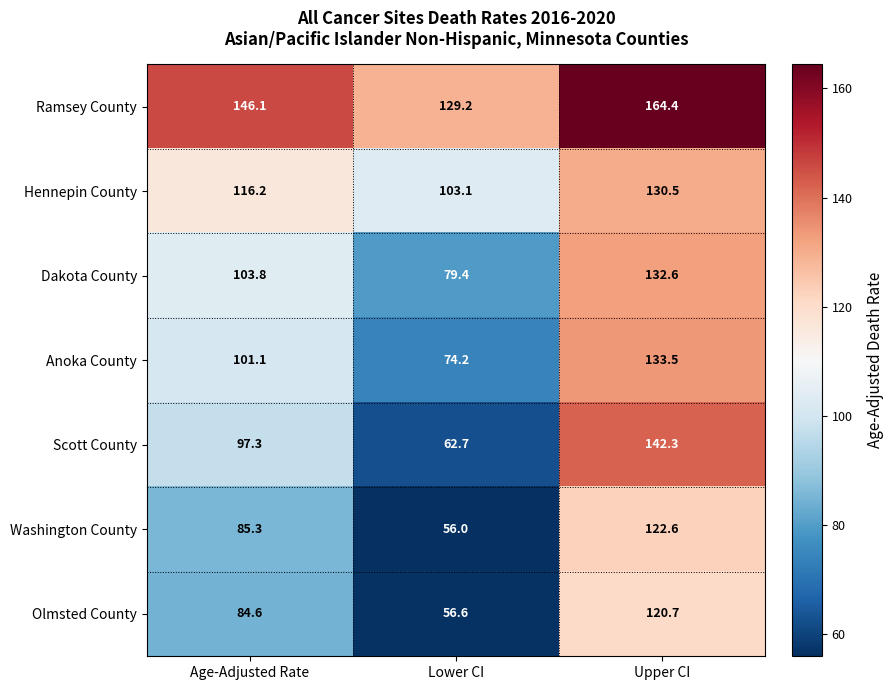

Rank the series by their maximum value, from highest to lowest.

Ramsey County, Scott County, Anoka County, Dakota County, Hennepin County, Washington County, Olmsted County